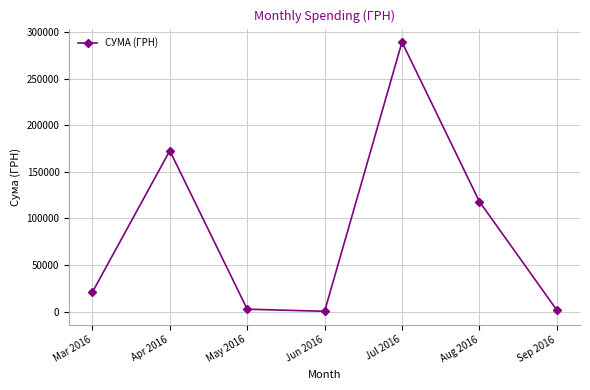

Count the number of categories in the chart.

7